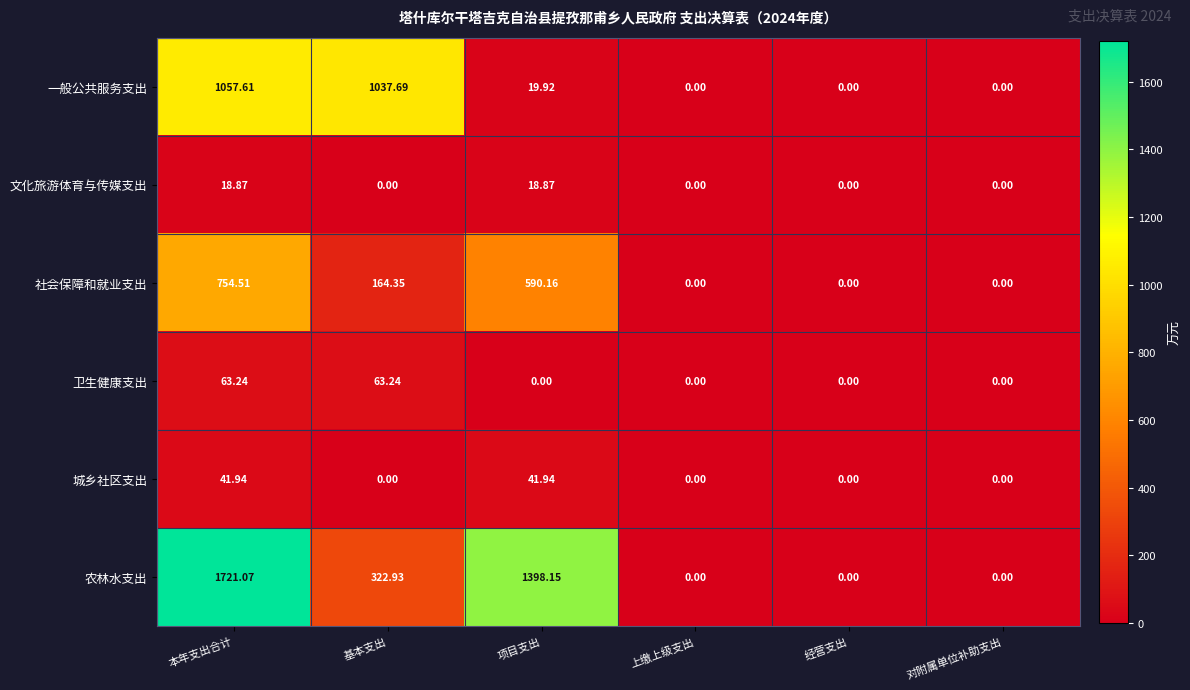

At how many categories does at least one series exceed 482?

3